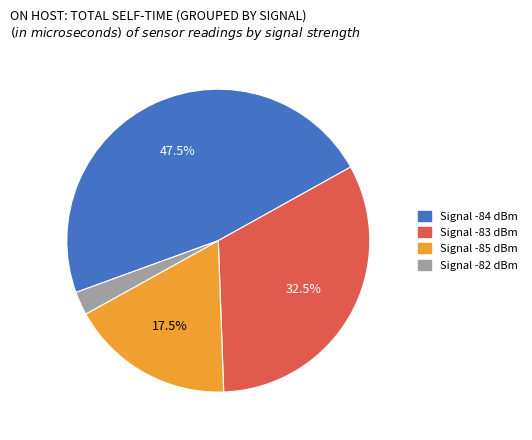

Is there any slice that represents more than half of the pie?

No